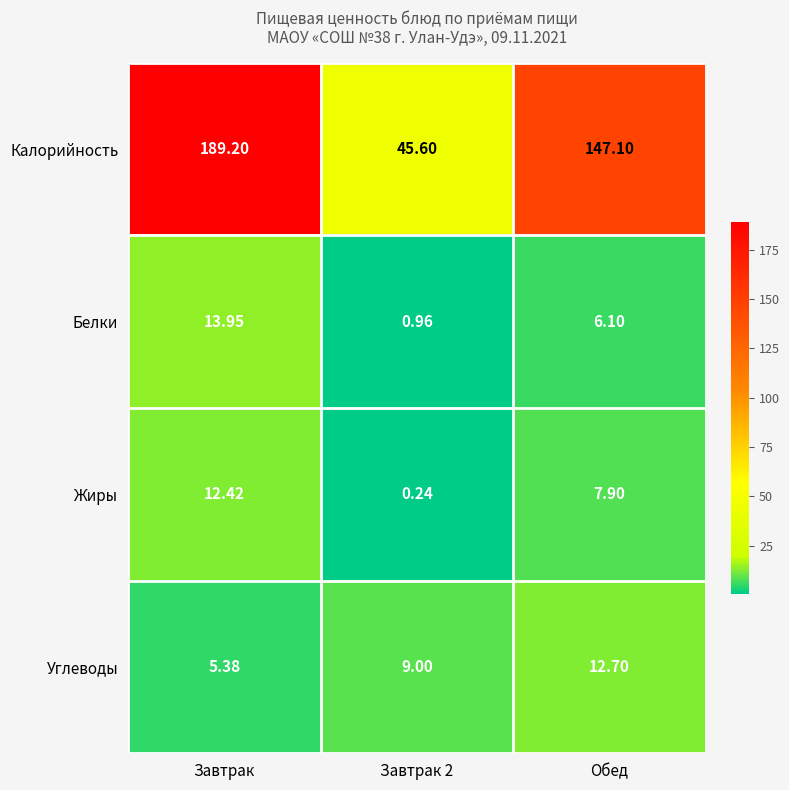

Is the value of Углеводы at Завтрак 2 greater than the value of Белки at Завтрак 2?

Yes